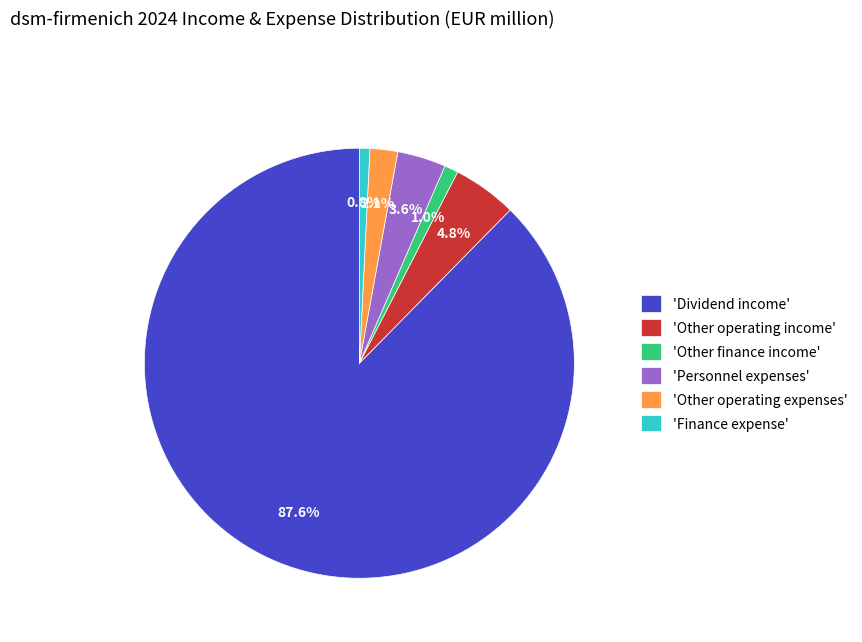

Which has a higher value, 'Other operating expenses' or 'Other finance income'?

'Other operating expenses'